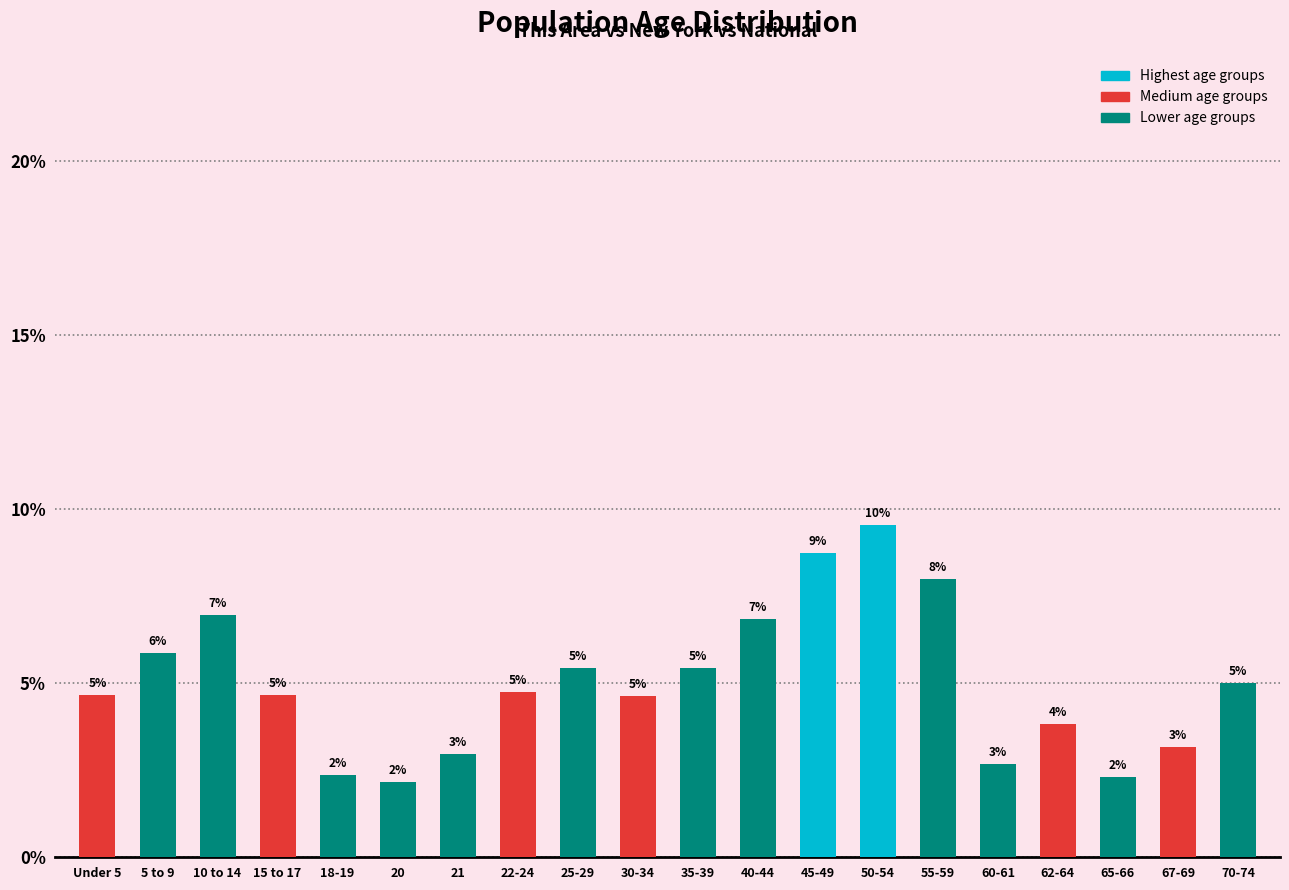

Which label corresponds to the largest value in the chart?

50-54